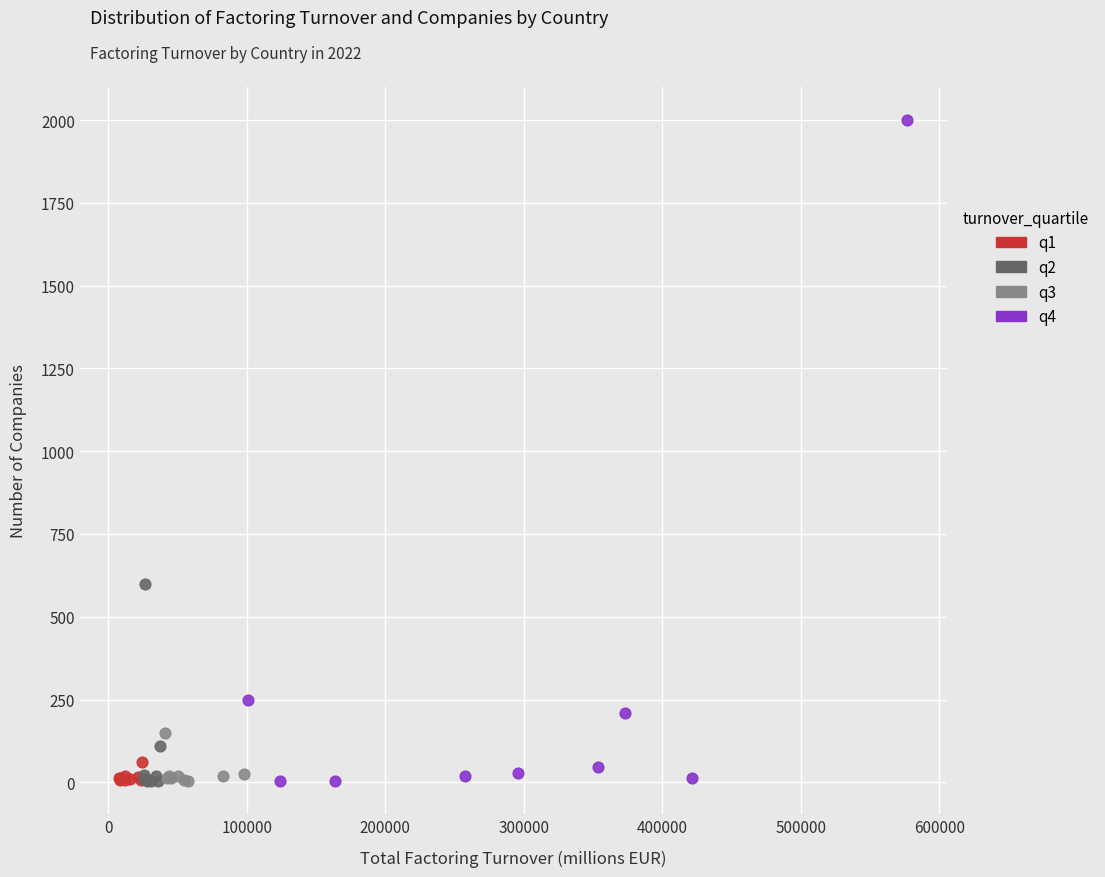

Which series has the widest spread of Y values?

q4